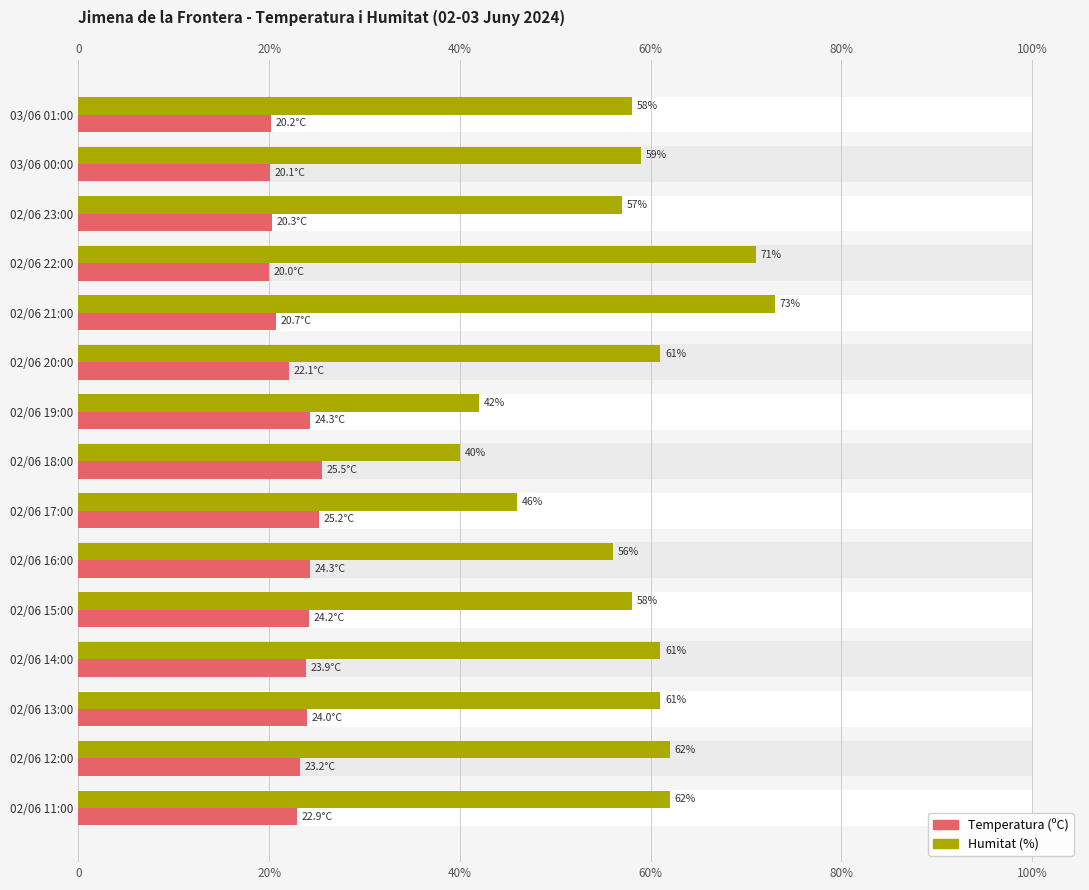

Reading left to right, extract all data points from this chart.

Temperatura (ºC): 20.2	20.1	20.3	20.0	20.7	22.1	24.3	25.5	25.2	24.3	24.2	23.9	24.0	23.2	22.9
Humitat (%): 58.0	59.0	57.0	71.0	73.0	61.0	42.0	40.0	46.0	56.0	58.0	61.0	61.0	62.0	62.0